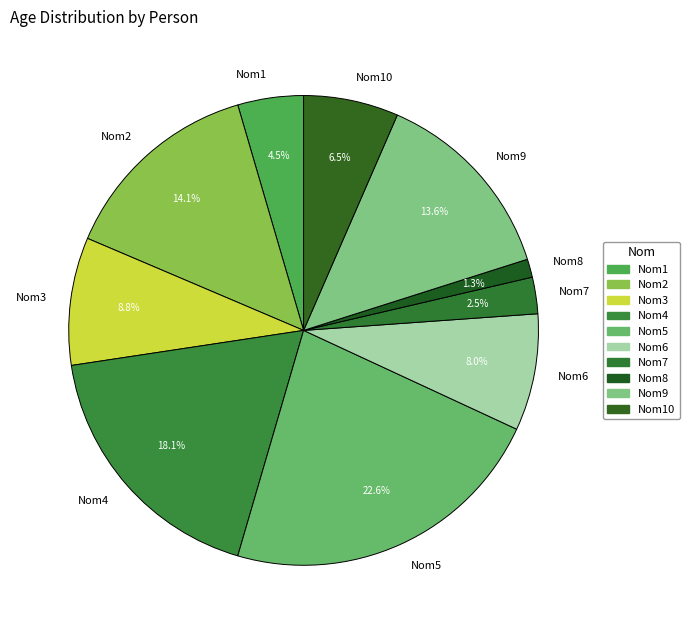

To the nearest percent, what is the difference between the largest and smallest slice percentages?

21%